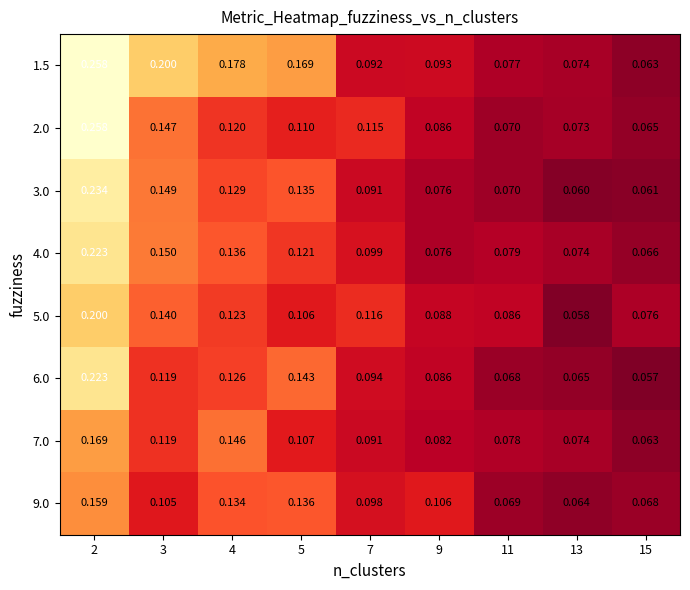

Is the value of 2.0 at 5 greater than the value of 4.0 at 15?

Yes